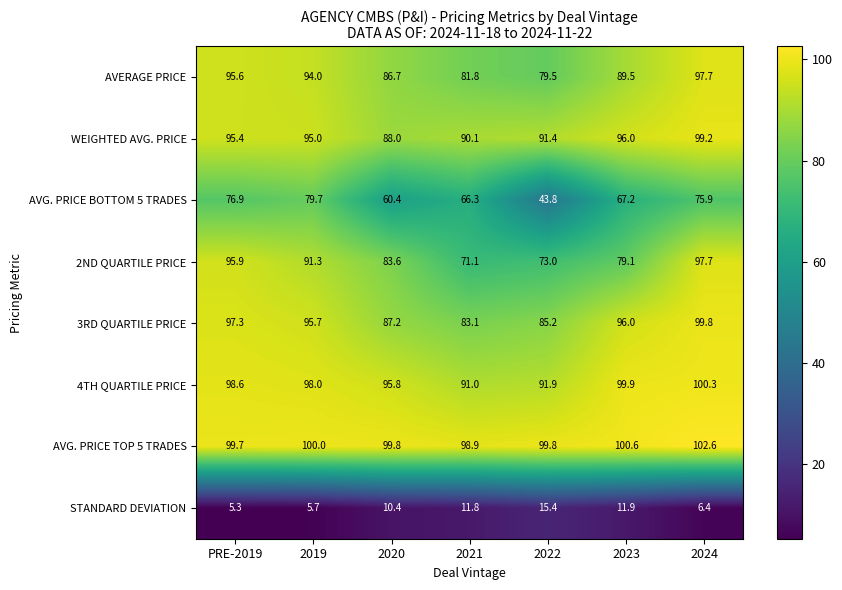

What is the lowest value of the 3RD QUARTILE PRICE series?

83.1